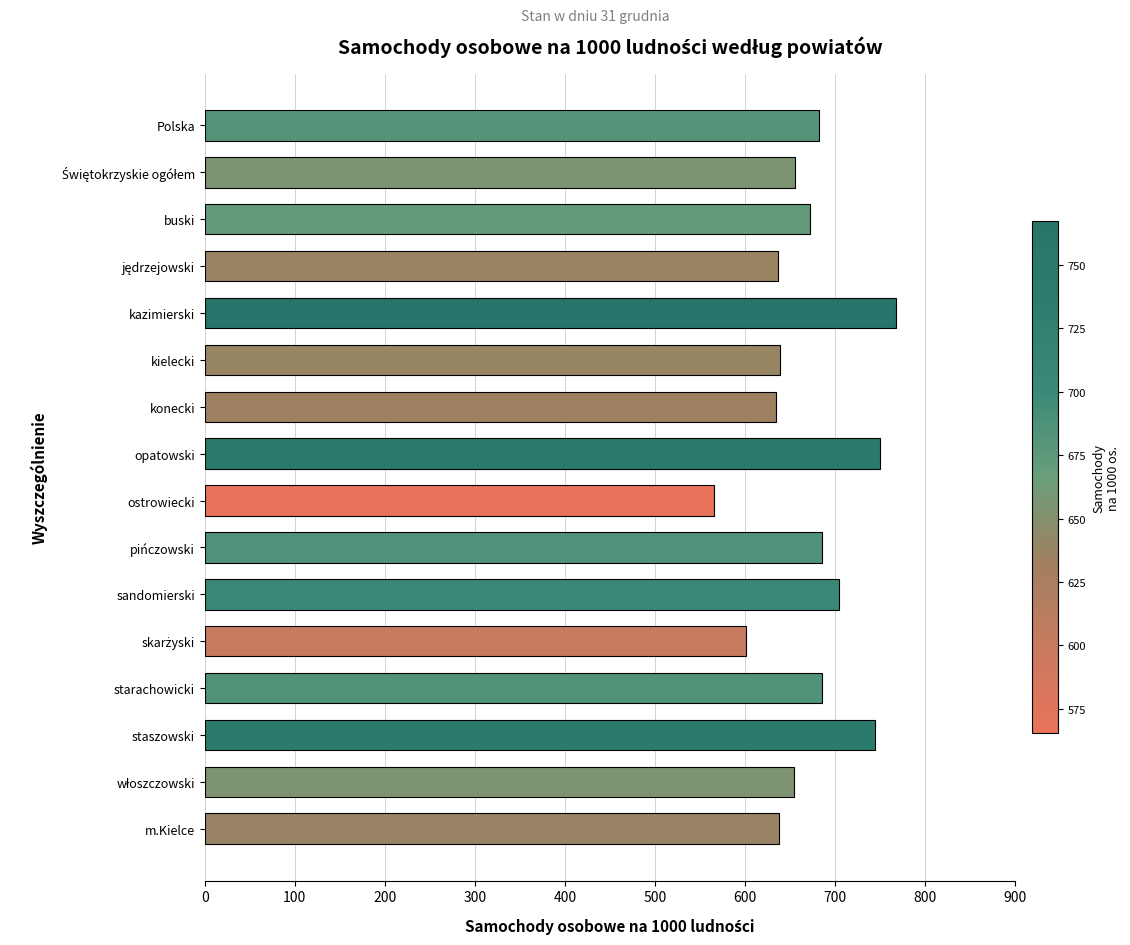

How many data points are above 672?

8